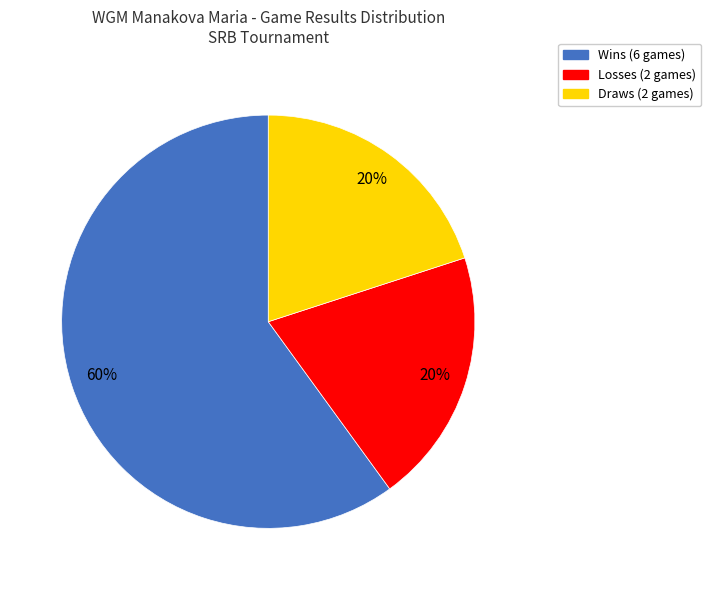

To the nearest percent, what is the average slice percentage?

33%